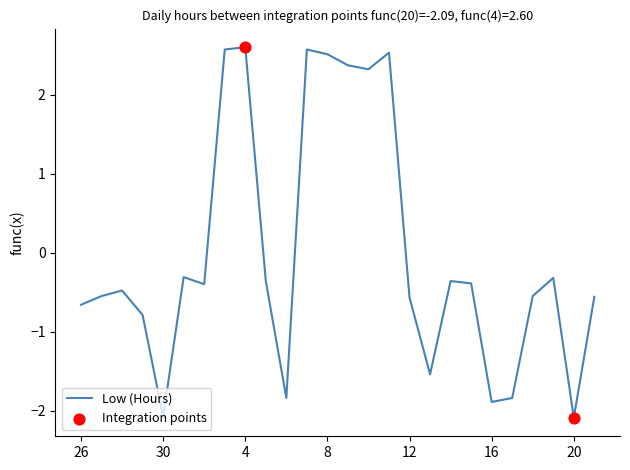

What is the difference between the maximum and minimum values?

4.7